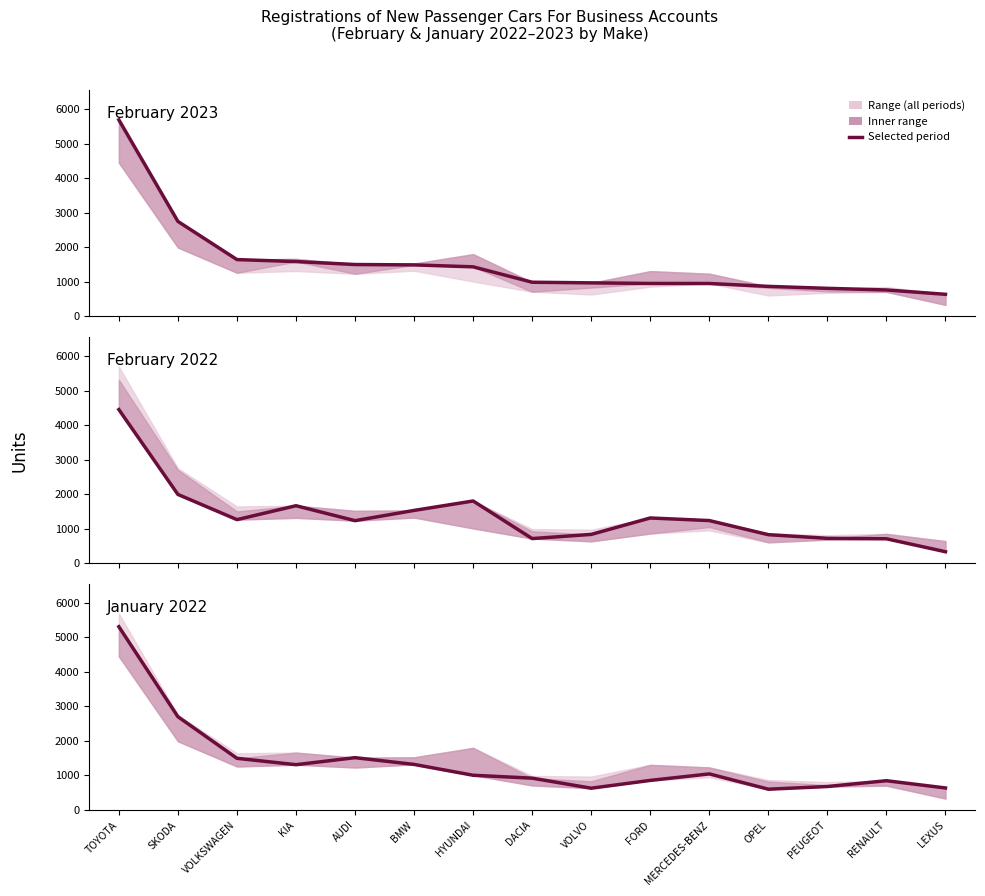

Where do January 2022 and February 2023 first cross each other?

KIA and AUDI